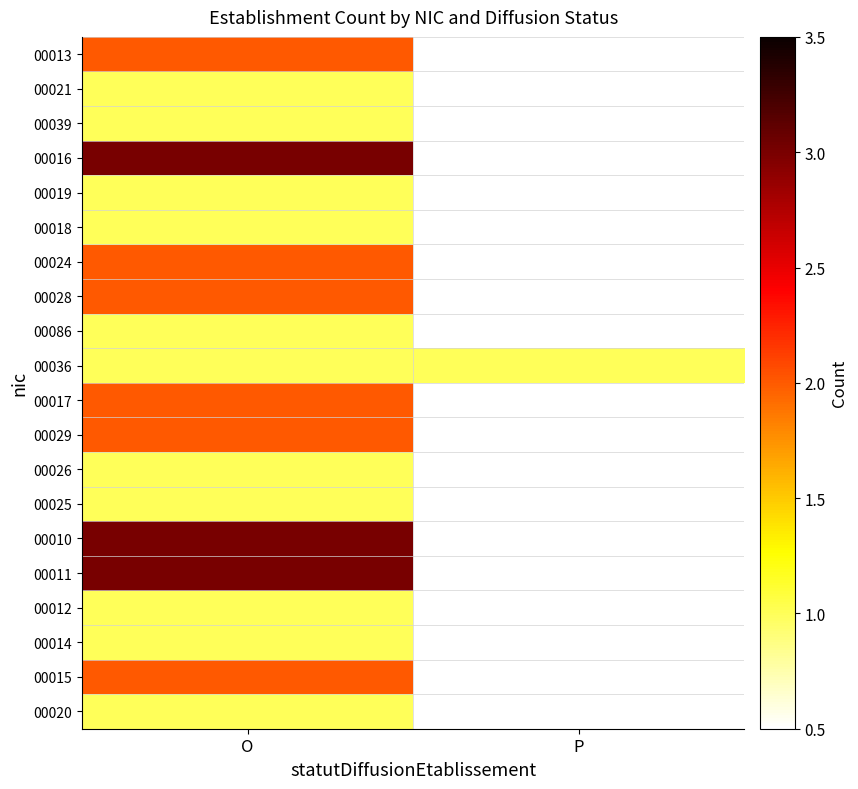

How many series are shown in this chart?

20